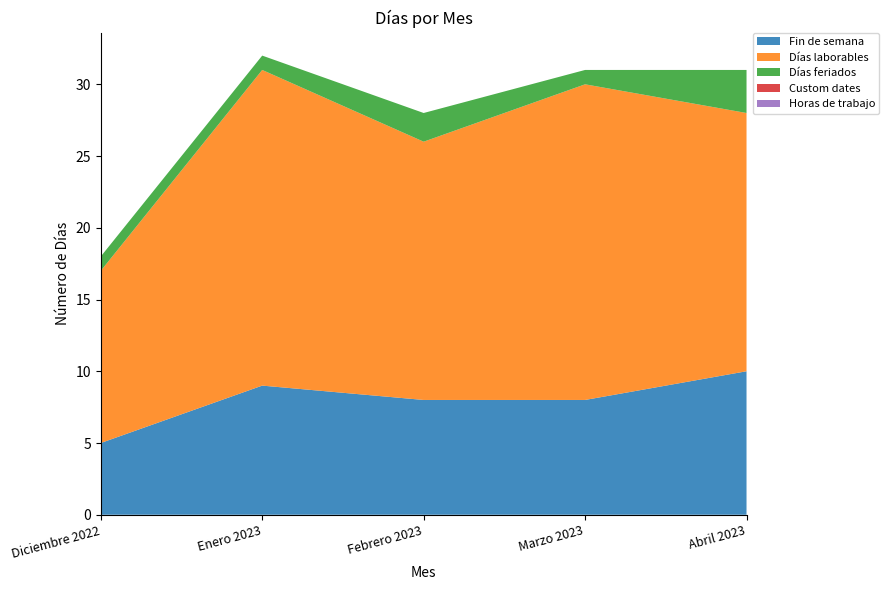

Reading left to right, what are all the values shown in this chart?

Fin de semana: 5	9	8	8	10
Días laborables: 12	22	18	22	18
Días feriados: 1	1	2	1	3
Custom dates: 0	0	0	0	0
Horas de trabajo: 0	0	0	0	0